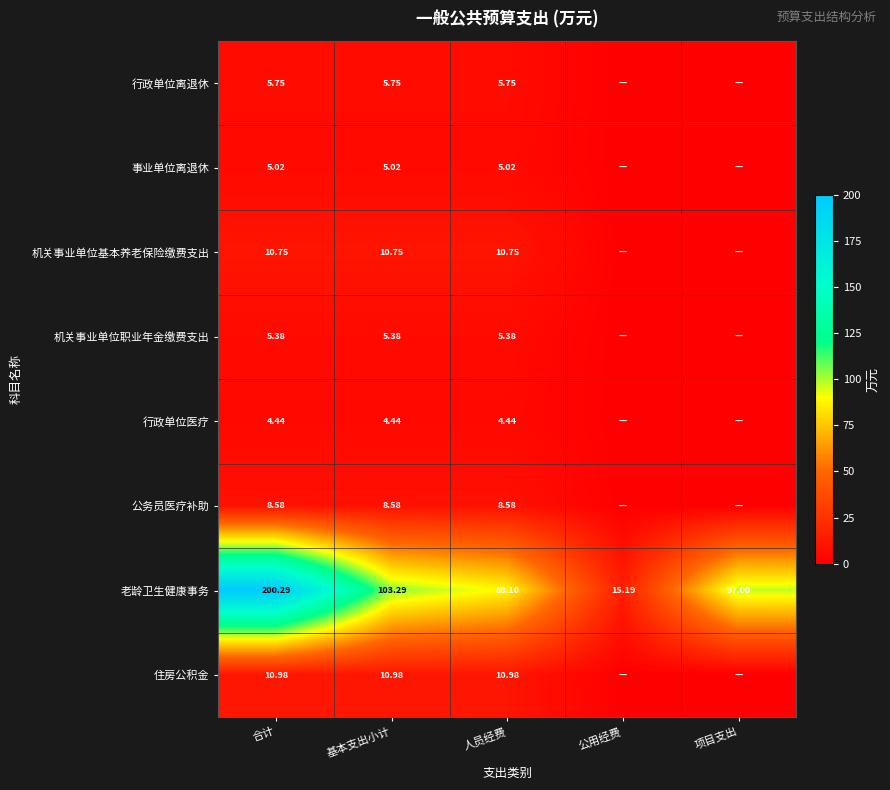

Rank the series at 基本支出小计 from highest to lowest value.

老龄卫生健康事务, 住房公积金, 机关事业单位基本养老保险缴费支出, 公务员医疗补助, 行政单位离退休, 机关事业单位职业年金缴费支出, 事业单位离退休, 行政单位医疗